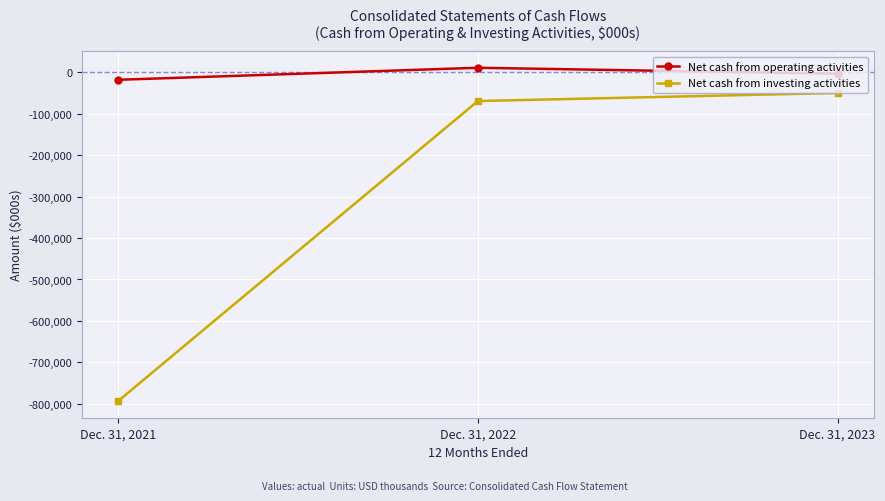

Which series has the largest range (max minus min)?

Net cash from investing activities